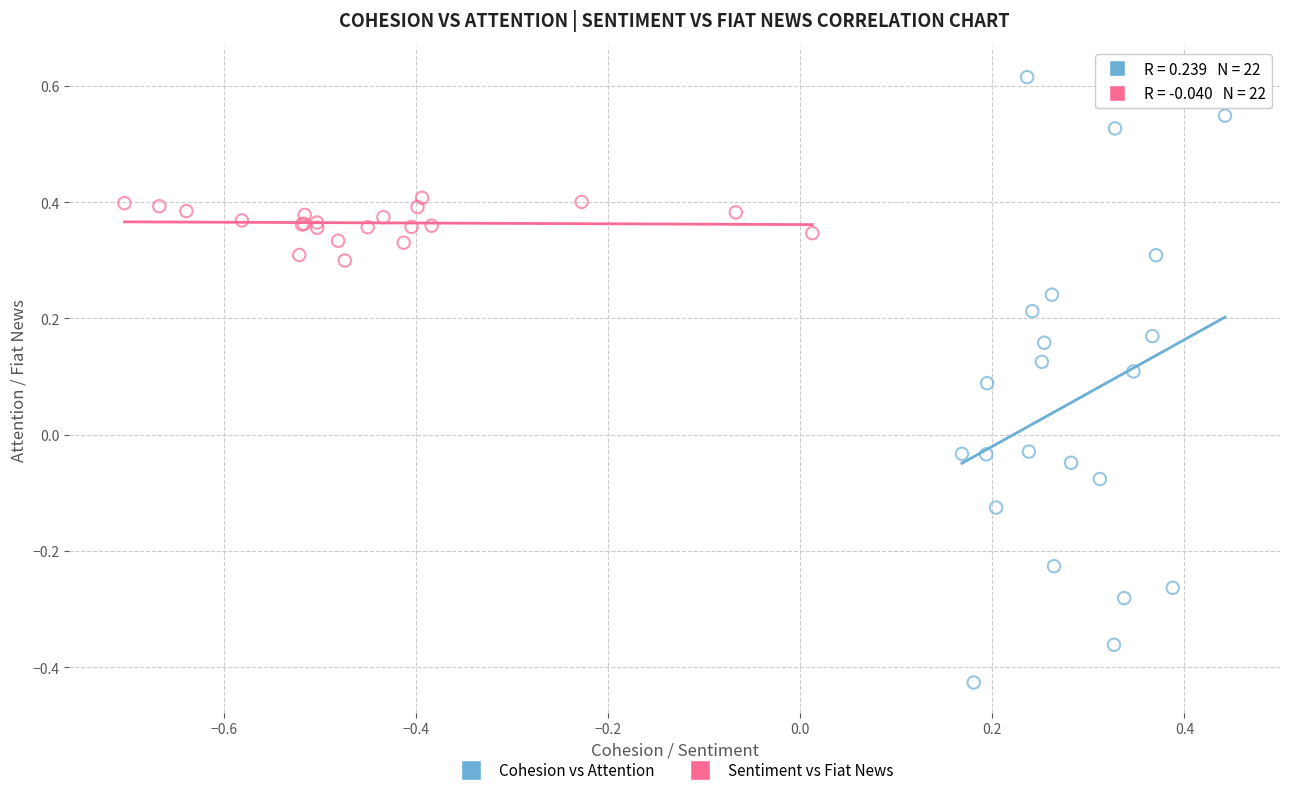

What are all the series names shown in the legend?

Cohesion vs Attention, Sentiment vs Fiat News